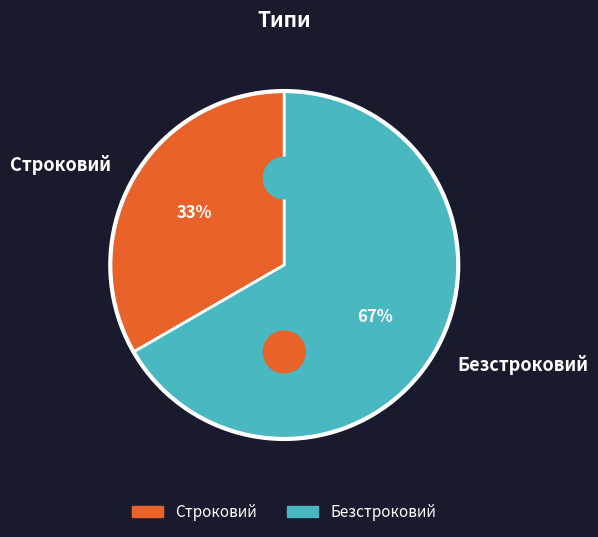

What percentage is the Строковий slice, to the nearest percent?

33%